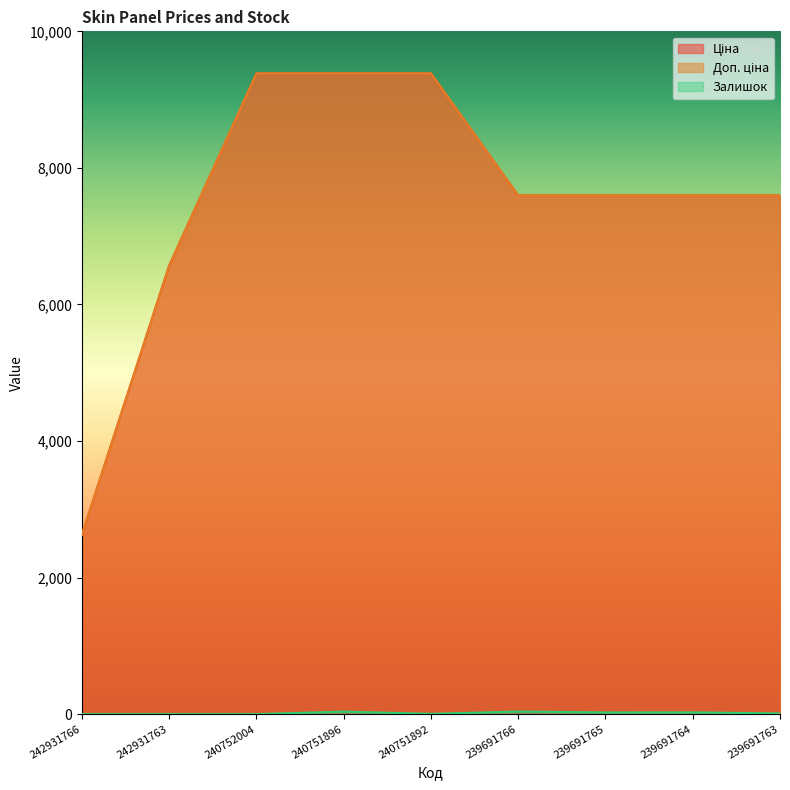

What are all the series names shown in the legend?

Ціна, Доп. ціна, Залишок